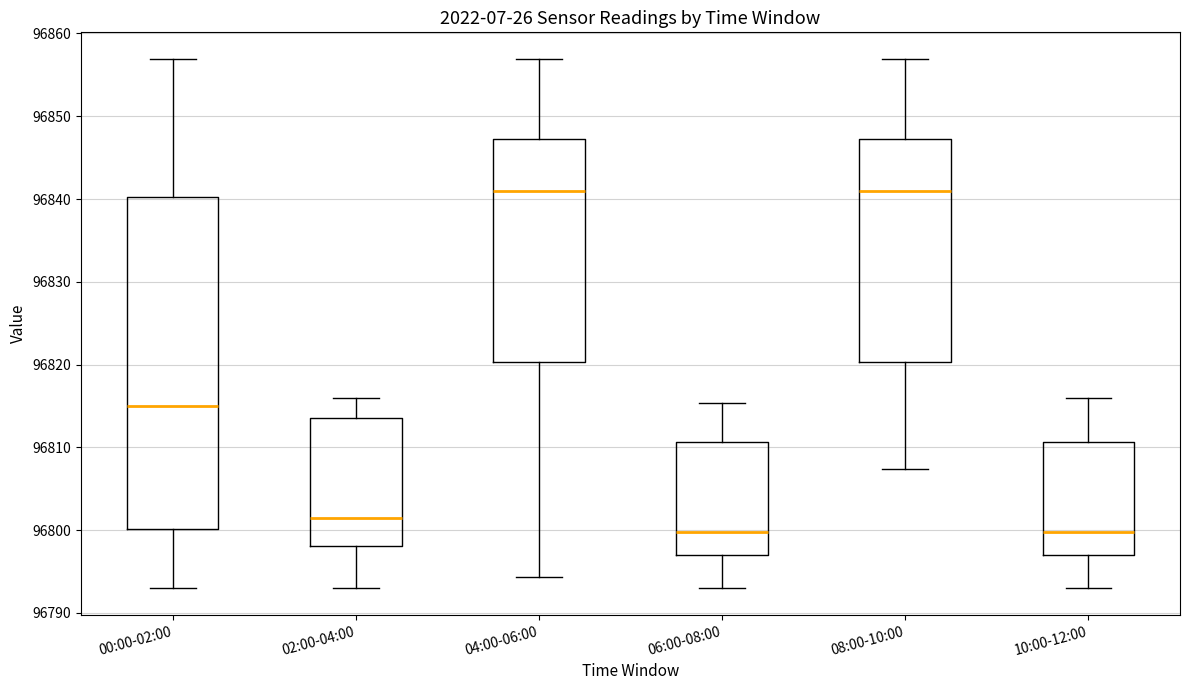

Which box is the tallest, from its lower edge to its upper edge?

00:00-02:00